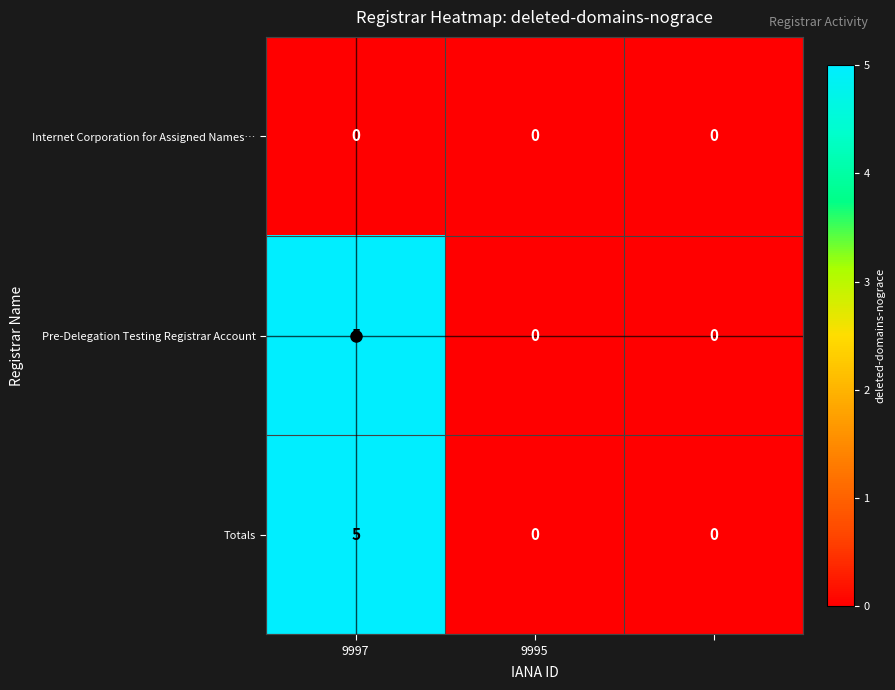

What is the sum of all Pre-Delegation Testing Registrar Account values?

5